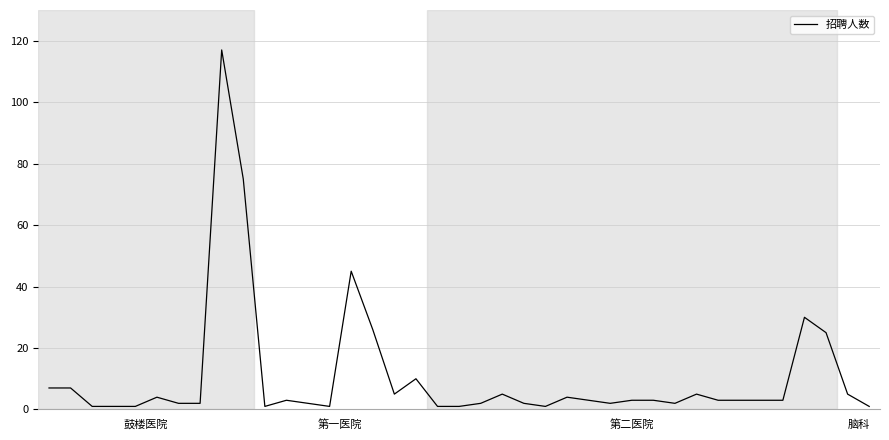

What is the maximum value shown in the chart?

117